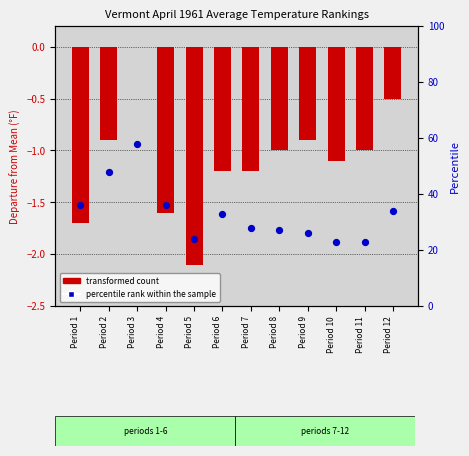

Which series has the largest total across all categories?

percentile rank within the sample